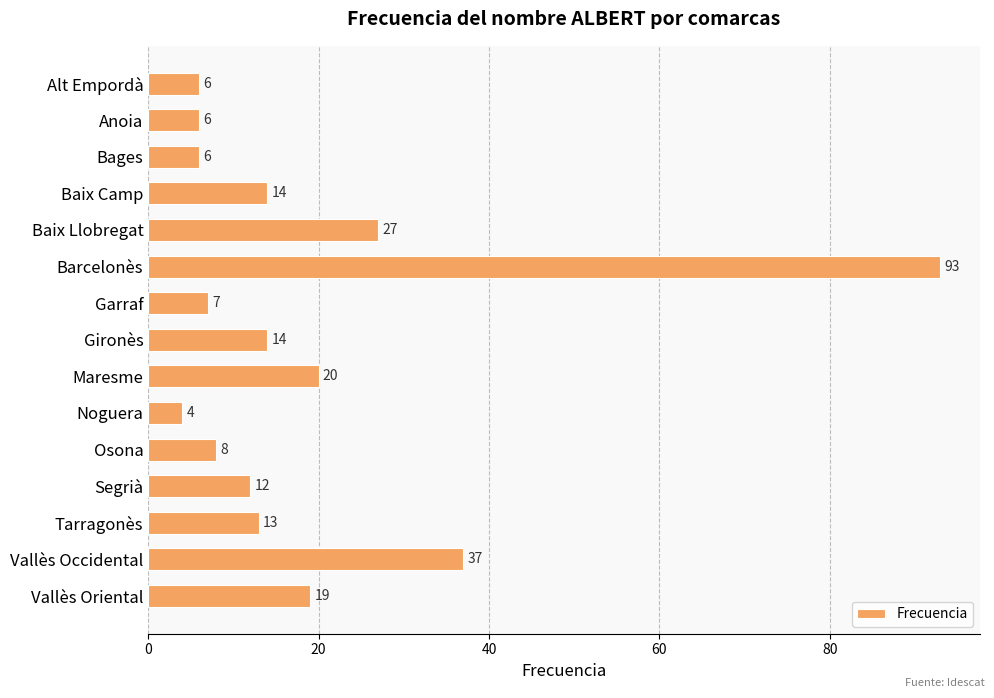

Count the number of data series in this chart.

1